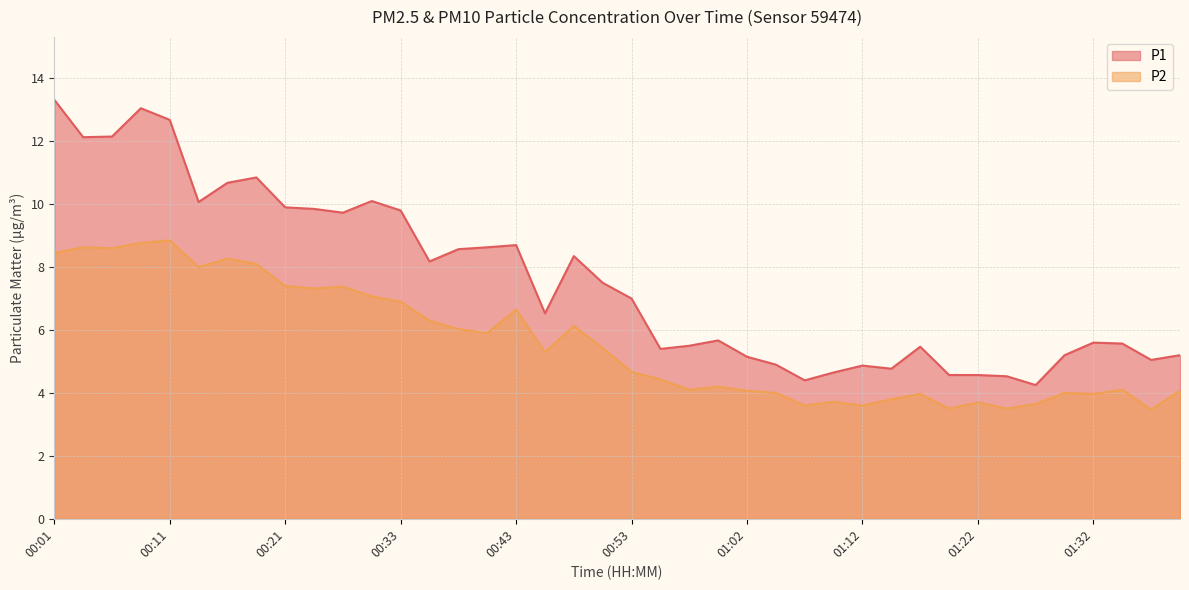

At which category is the sum across all series the highest?

00:09